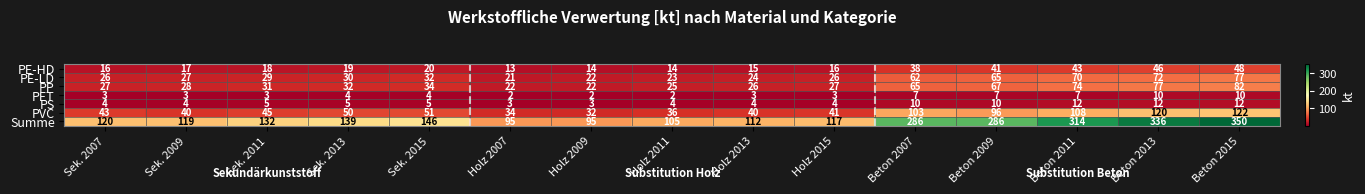

Which series has the widest spread of values?

Summe